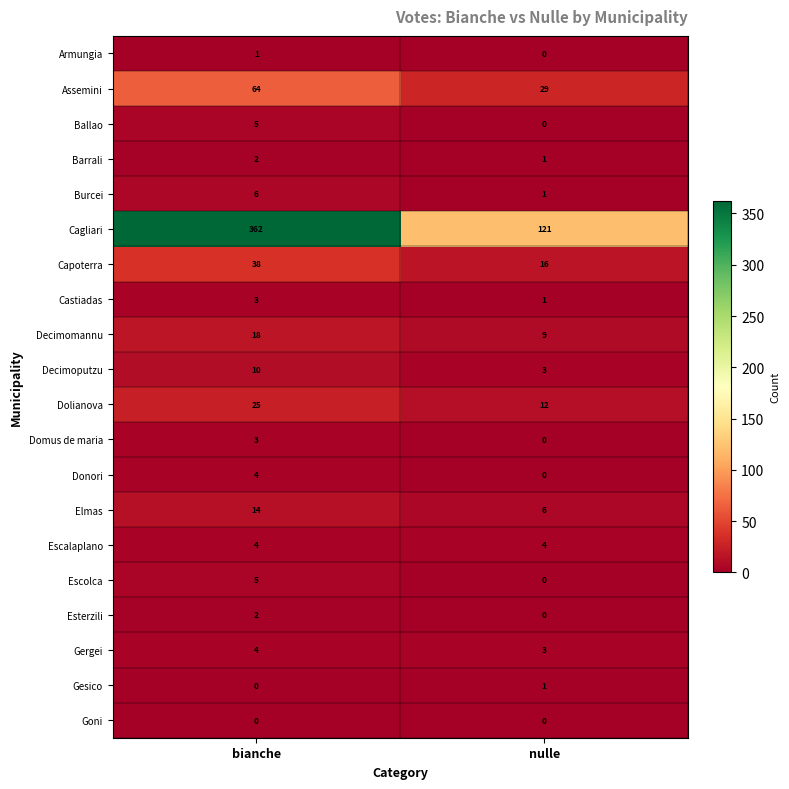

Which series has the widest spread of values?

Cagliari